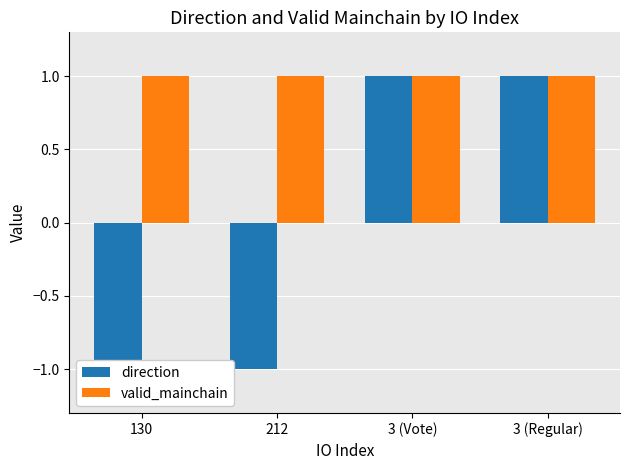

Does the chart contain any negative values?

Yes